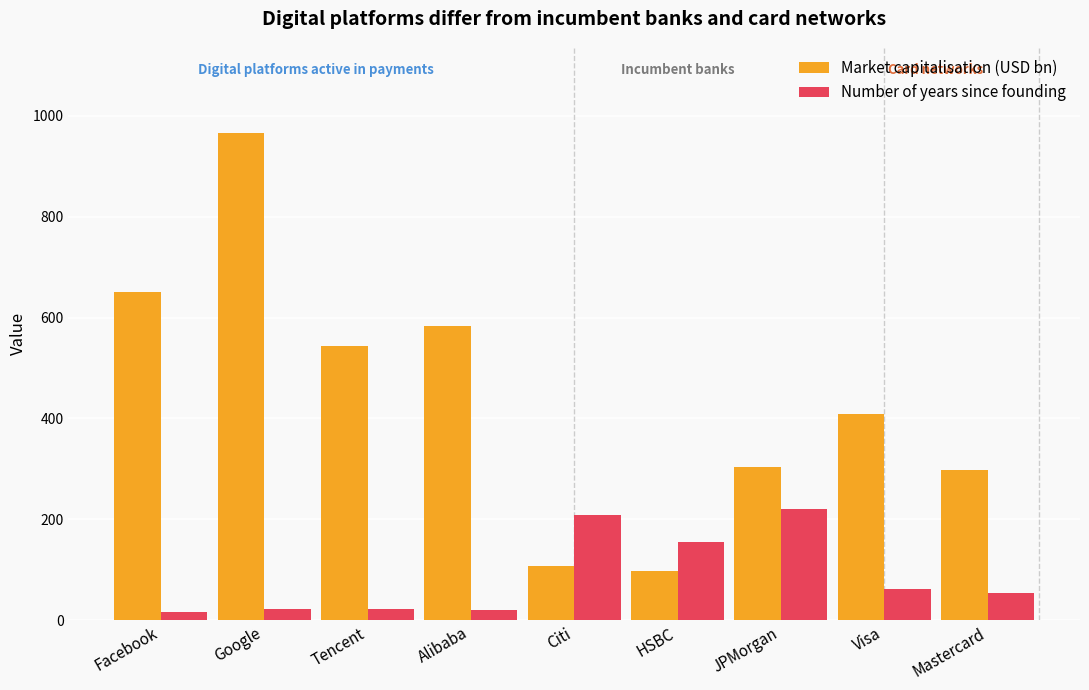

Where does the Market capitalisation (USD bn) series first go above 409?

Facebook